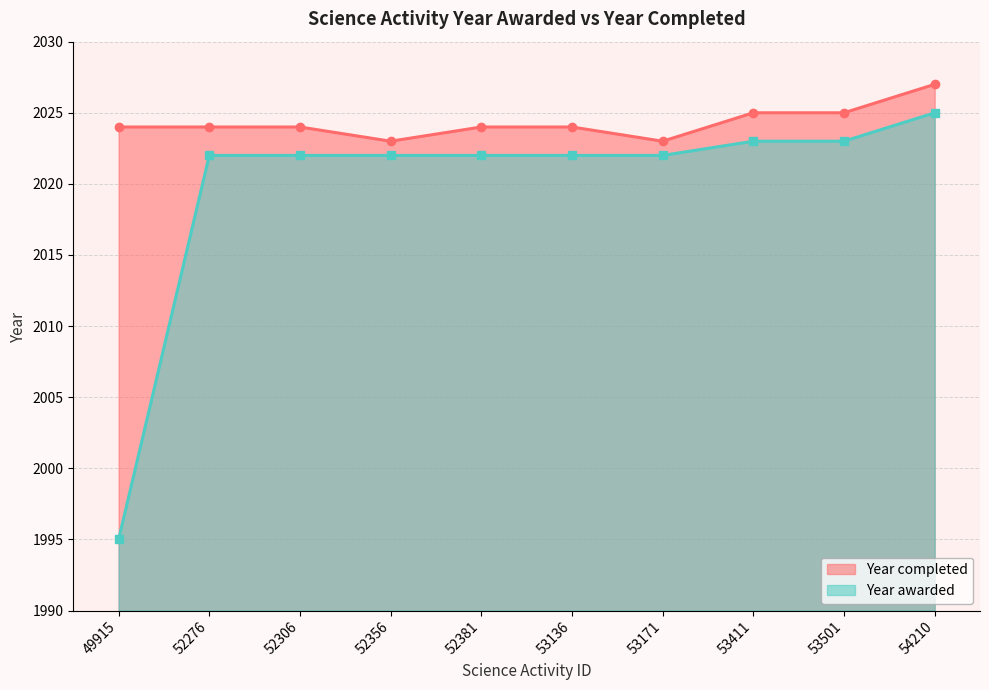

Which category has the highest value across all series?

54210